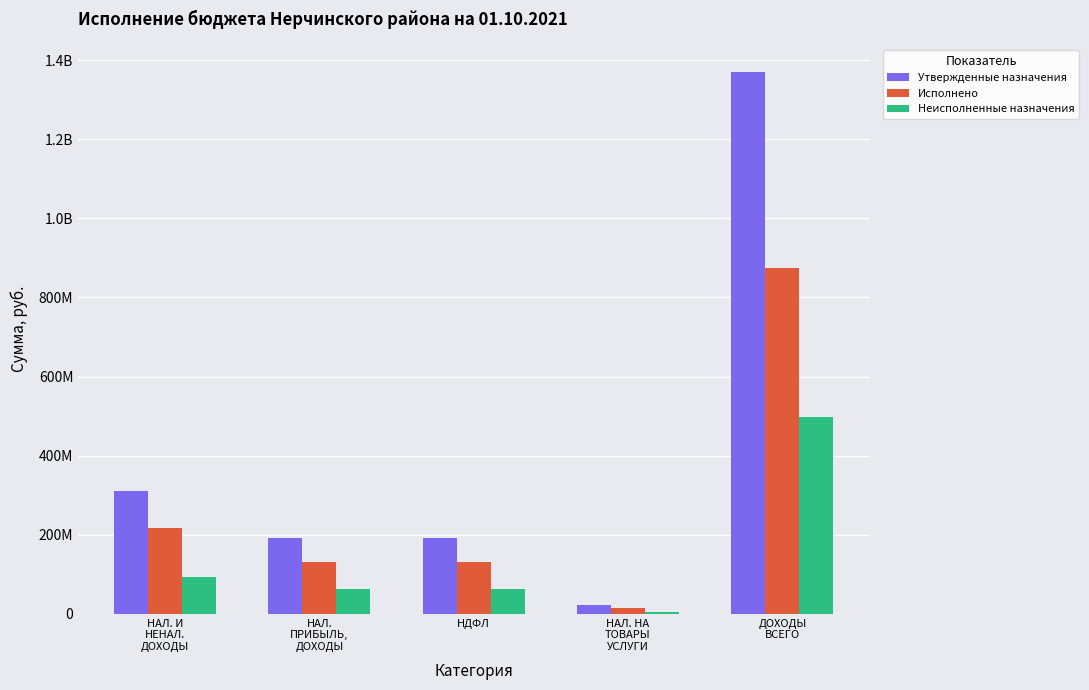

Reading left to right, extract all data points from this chart.

Утвержденные назначения: 309753065.9	192477000.0	192477000.0	21424269.9	1370691350.6
Исполнено: 217516929.4	131020741.4	131020741.4	15886781.4	873794750.9
Неисполненные назначения: 92236136.5	61456258.6	61456258.6	5537488.5	496896599.7